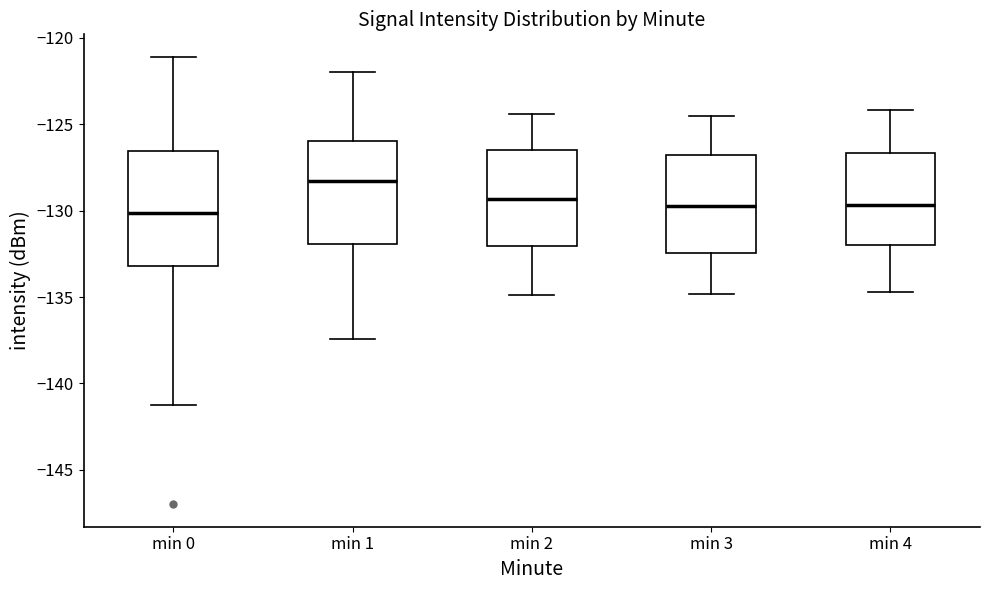

Which box is the tallest, from its lower edge to its upper edge?

min 0